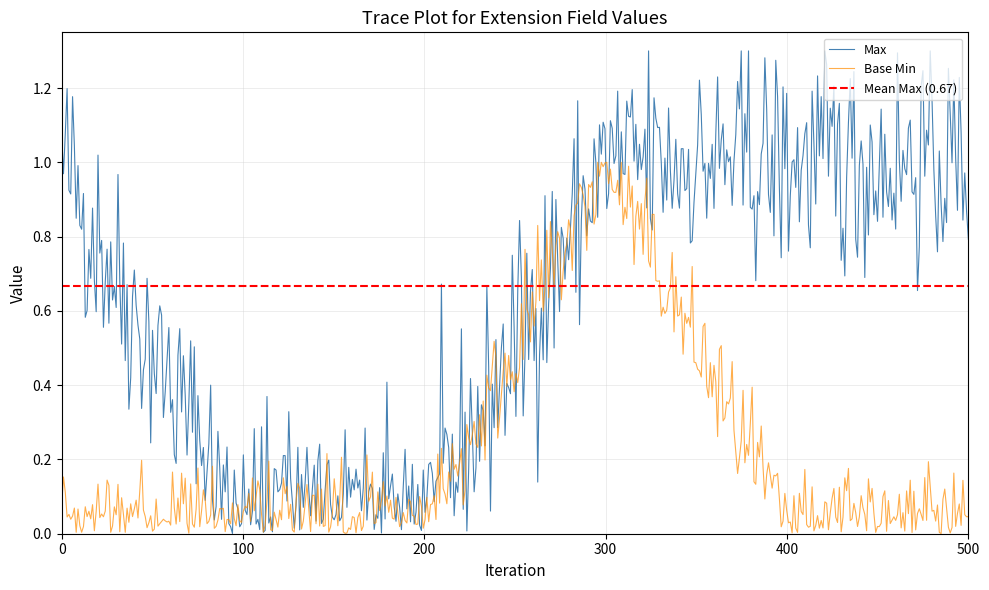

True or false: Base Min and Max cross at least once.

True